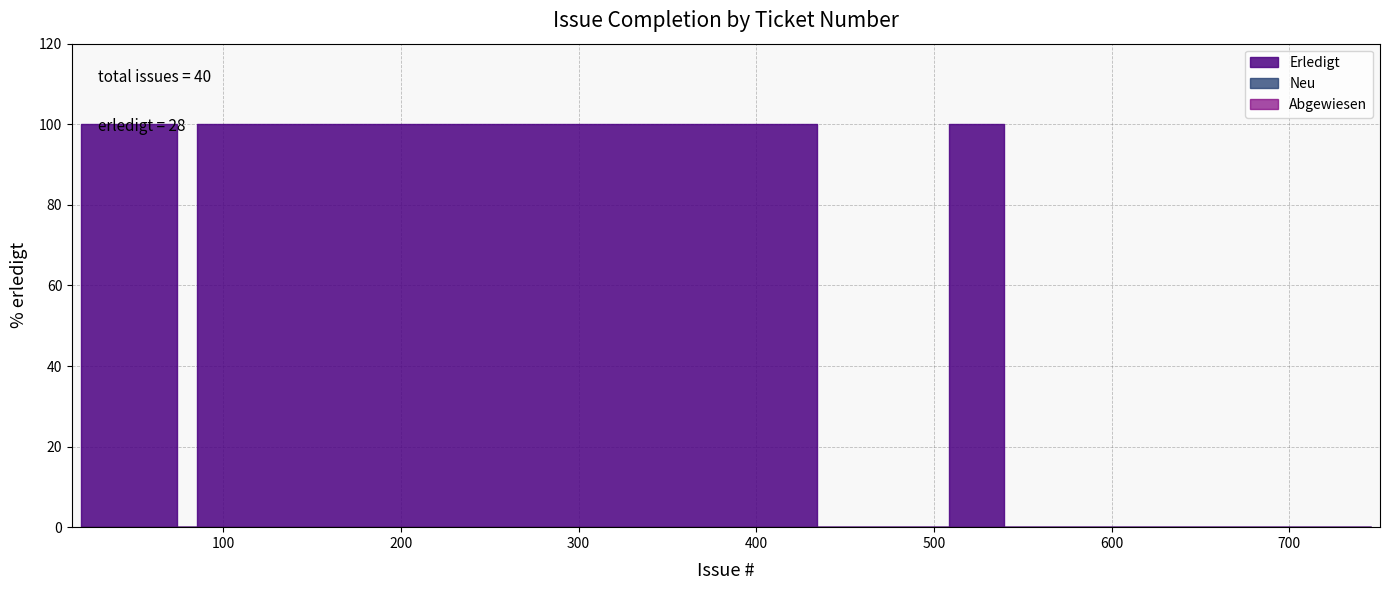

Is the value of Abgewiesen at 200 greater than the value of Erledigt at 200?

No